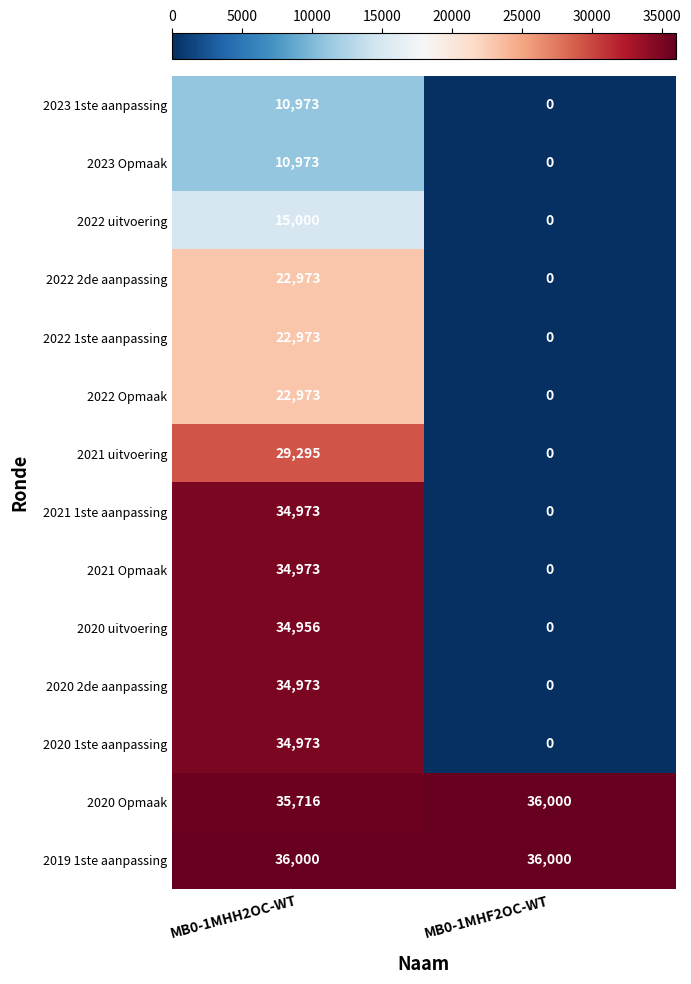

List the labels in order of 2022 uitvoering value, largest first.

MB0-1MHH2OC-WT, MB0-1MHF2OC-WT